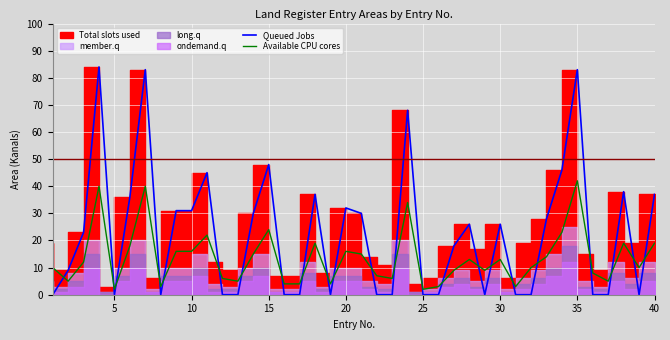

In Available CPU cores, how many points are higher than both neighbors (excluding endpoints)?

11